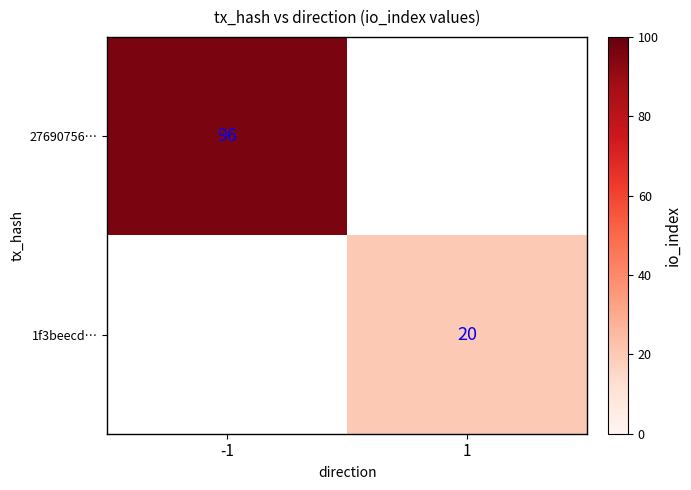

Is it true that 1f3beecd… equals 33 at 1?

False